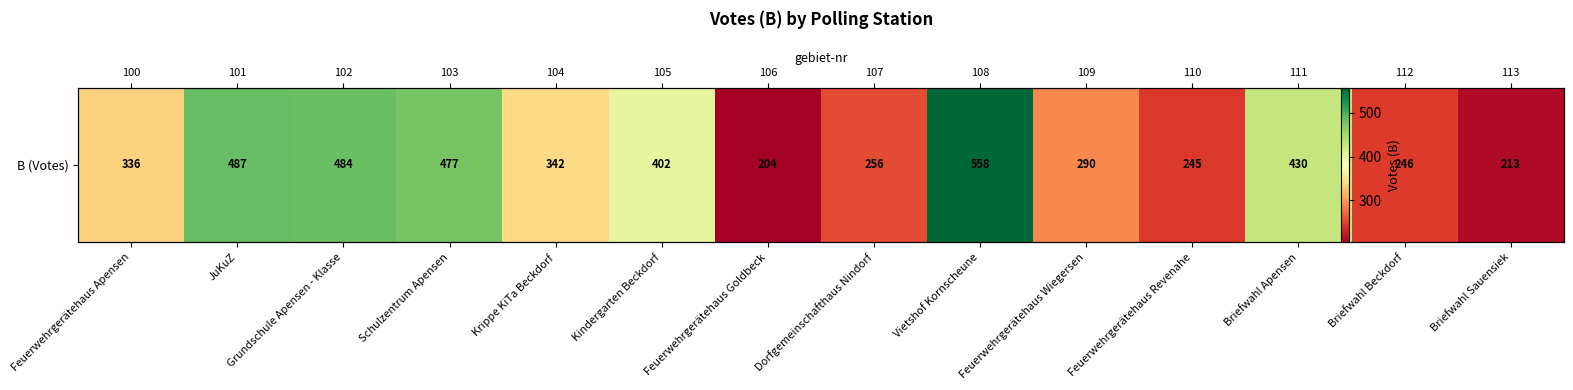

What is the sum of all values?

4970